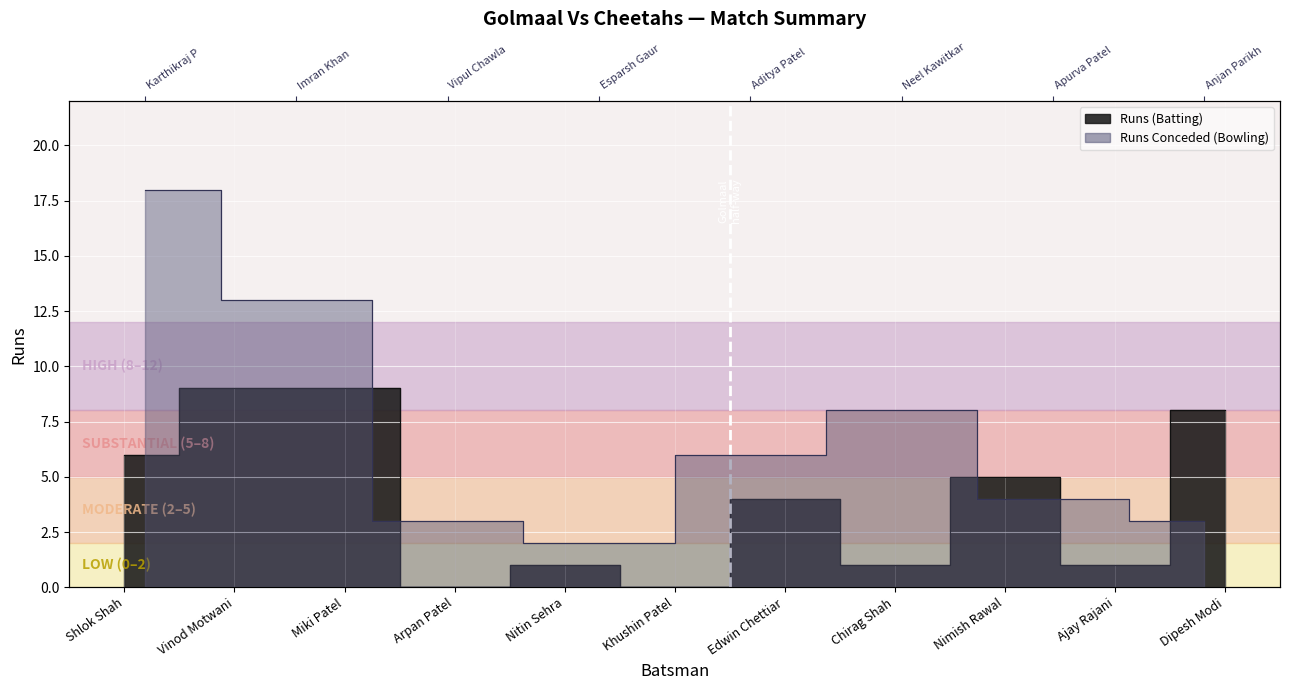

What is the average value?

4